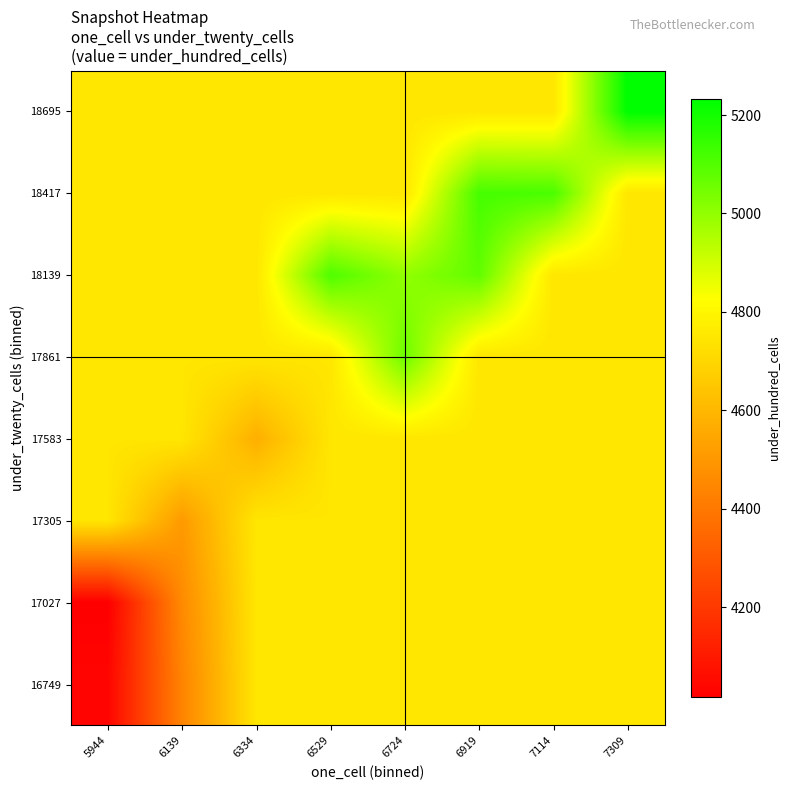

At how many categories does at least one series exceed 4309?

8